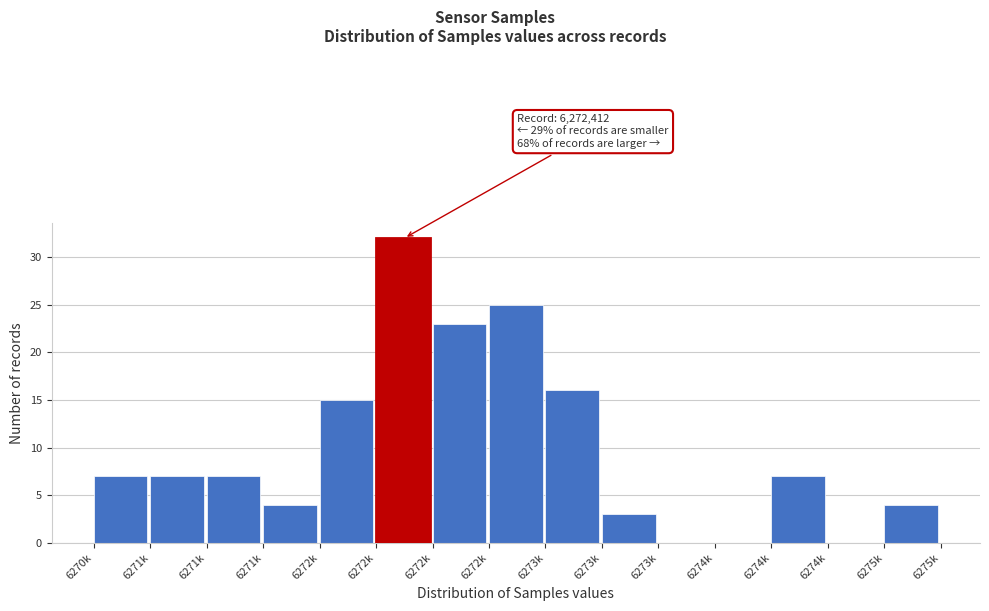

How many data points does each series have?

15